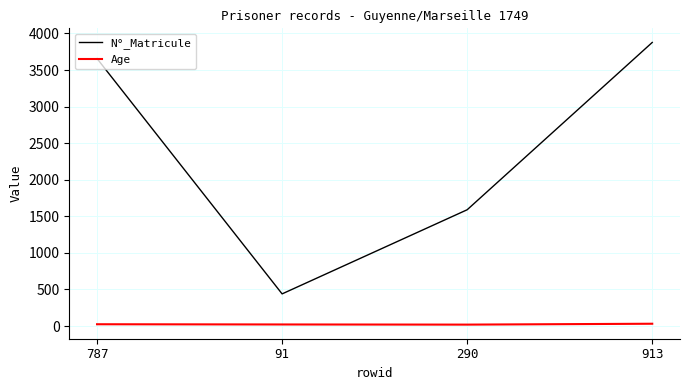

The N°_Matricule series shows 3877 at 913. True or false?

True